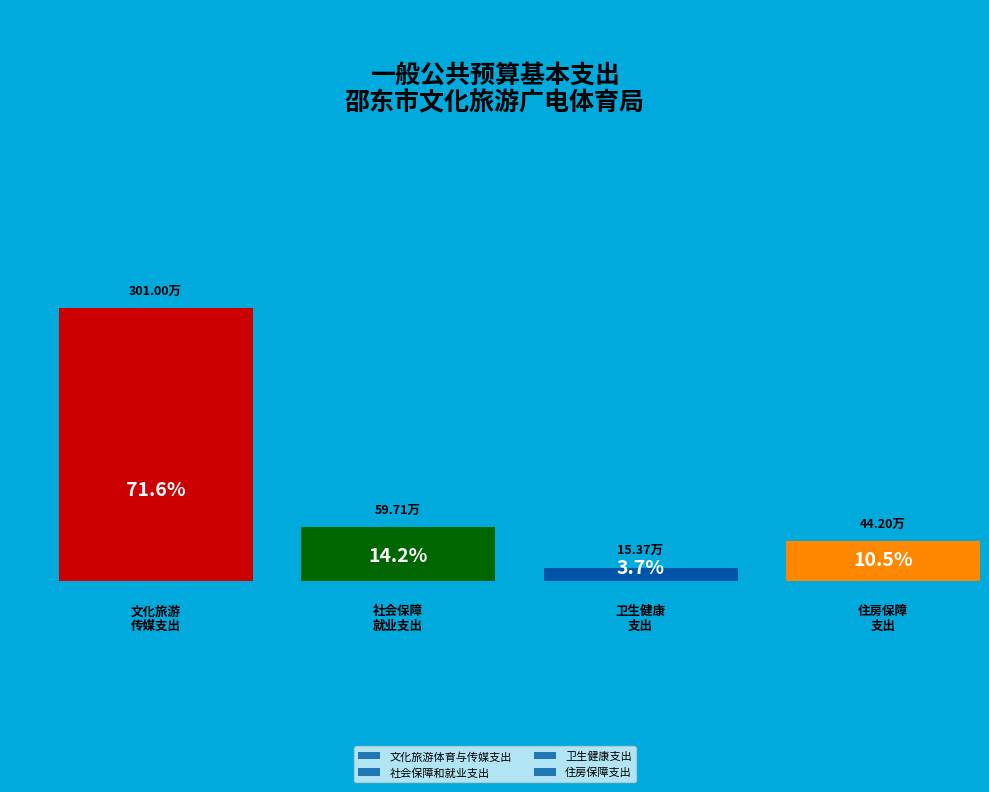

To the nearest percent, what is the average slice percentage?

25%